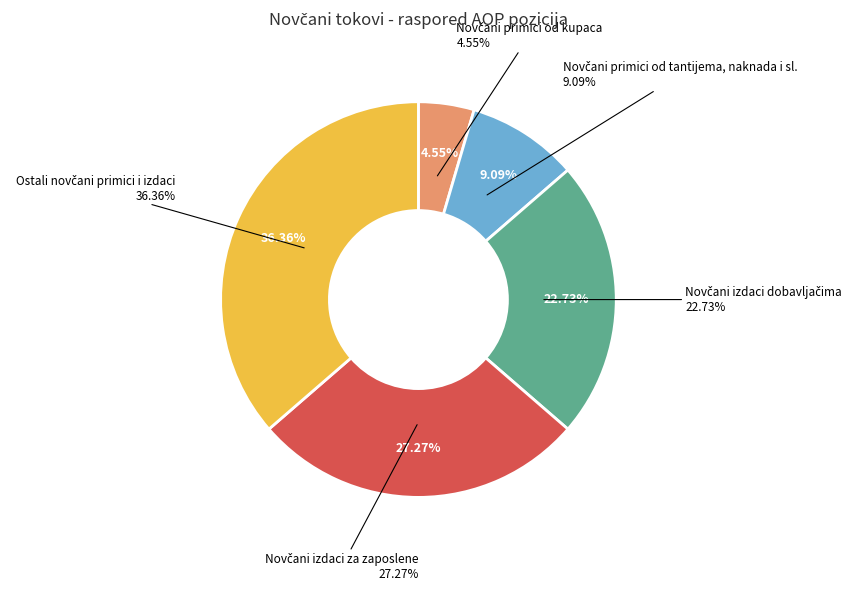

The Novčani primici od kupaca slice represents 10% of the pie. True or false?

False